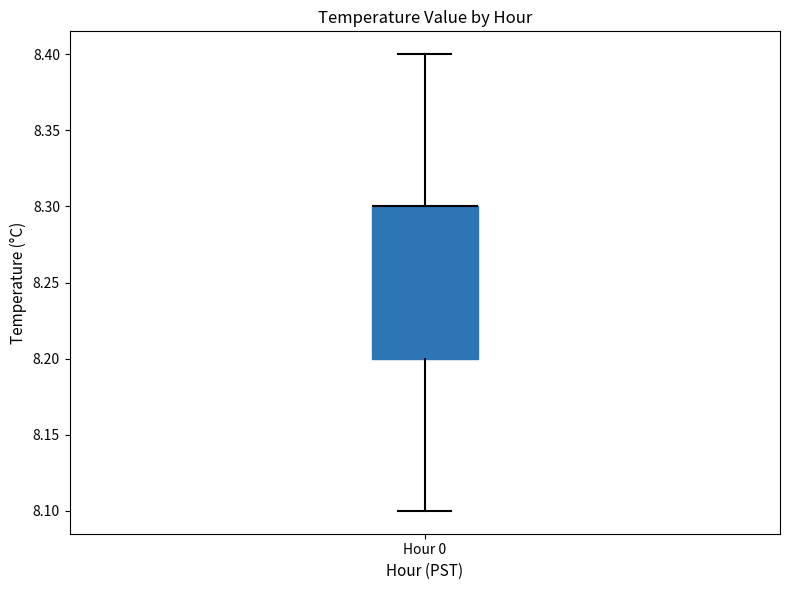

Where is the upper edge of the box for Hour 0 on the y-axis? The values are not printed on the chart, so give them approximately, as read against the axis.

8.3